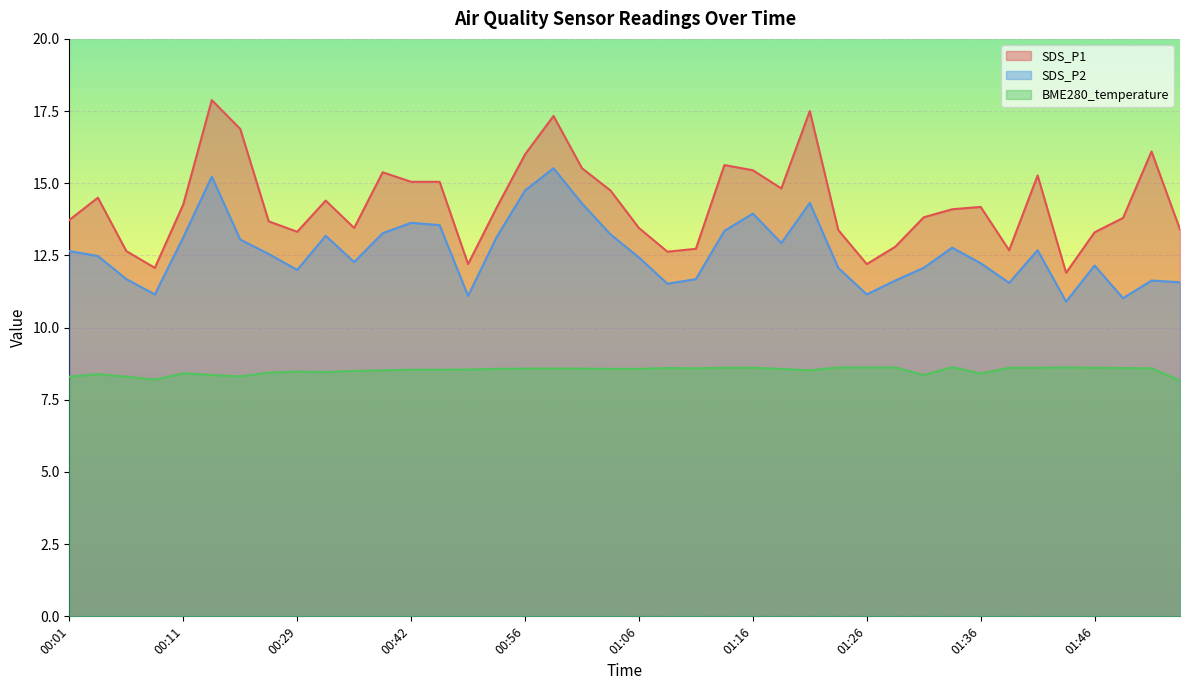

What is the difference between the maximum and second lowest values in the BME280_temperature series?

0.4